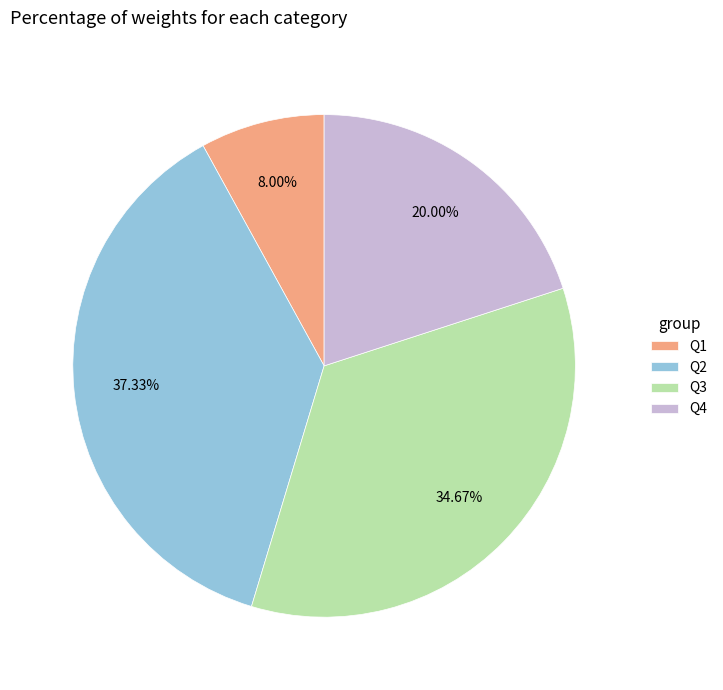

True or false: Q4 accounts for 8% of the total.

False